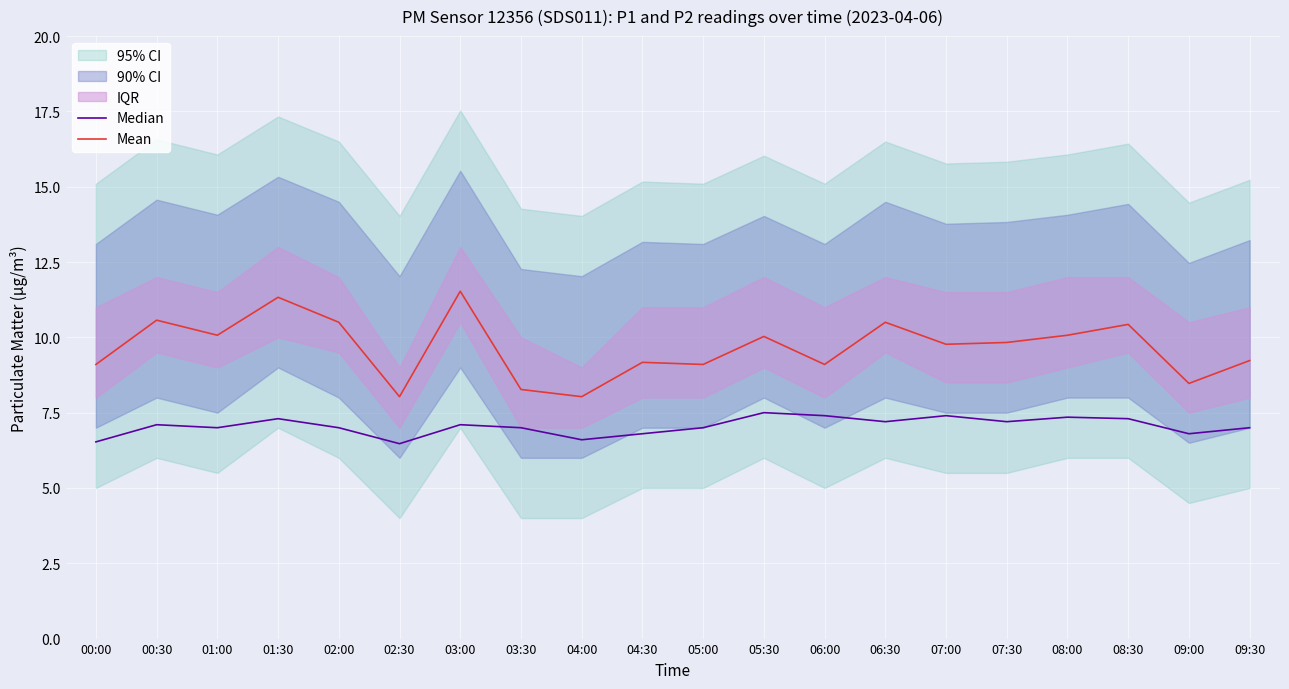

What is the difference between the maximum and minimum values in the Mean series?

3.5